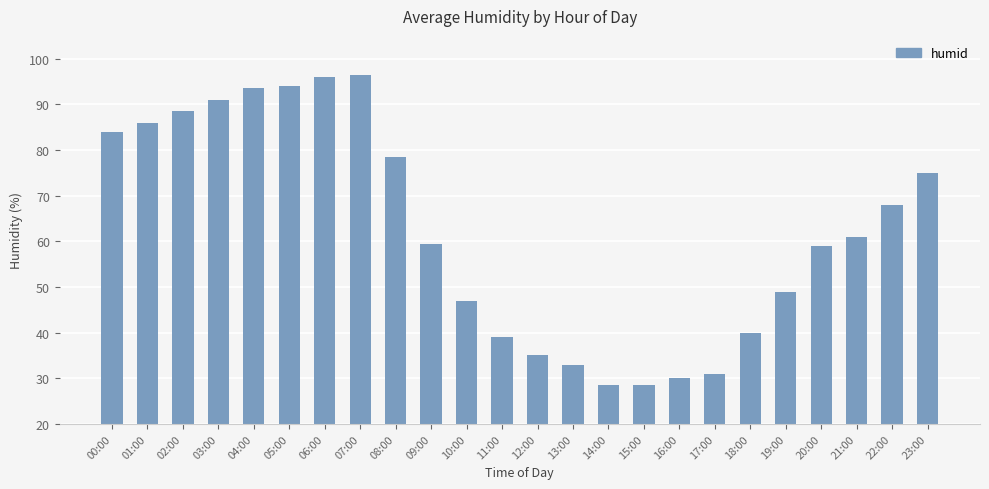

Does the chart contain stacked bars?

No